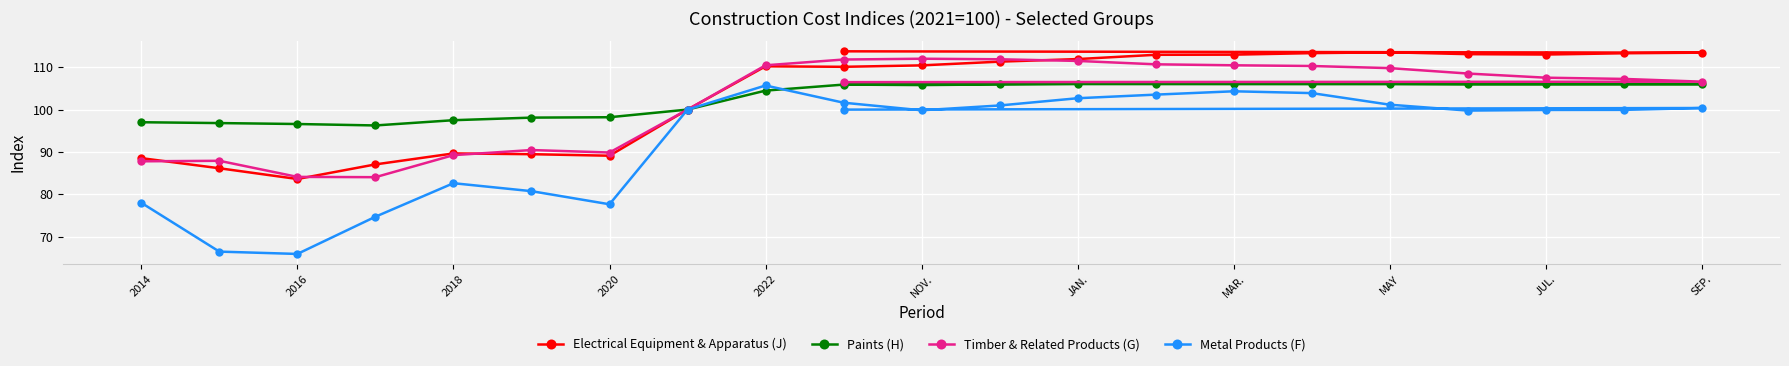

How many data points in Timber & Related Products (G) are above 107?

12